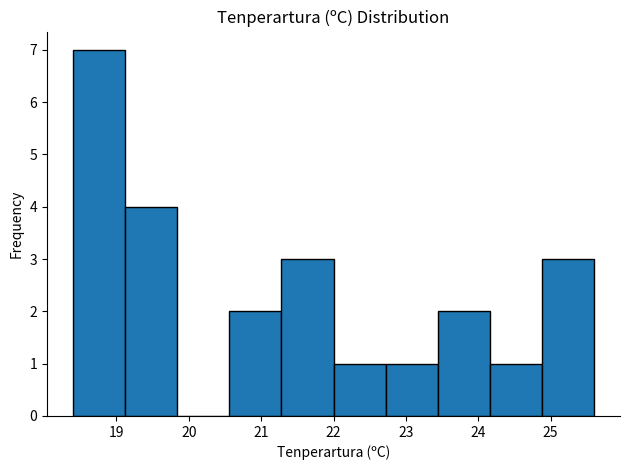

Reading left to right, list every bar in this chart as the range it spans on the x-axis followed by its height. Neither the bar edges nor the heights are printed on the chart, so give them approximately, as read against the axes.

18.40 to 19.12: 7
19.12 to 19.84: 4
19.84 to 20.56: 0
20.56 to 21.28: 2
21.28 to 22.00: 3
22.00 to 22.72: 1
22.72 to 23.44: 1
23.44 to 24.16: 2
24.16 to 24.88: 1
24.88 to 25.60: 3